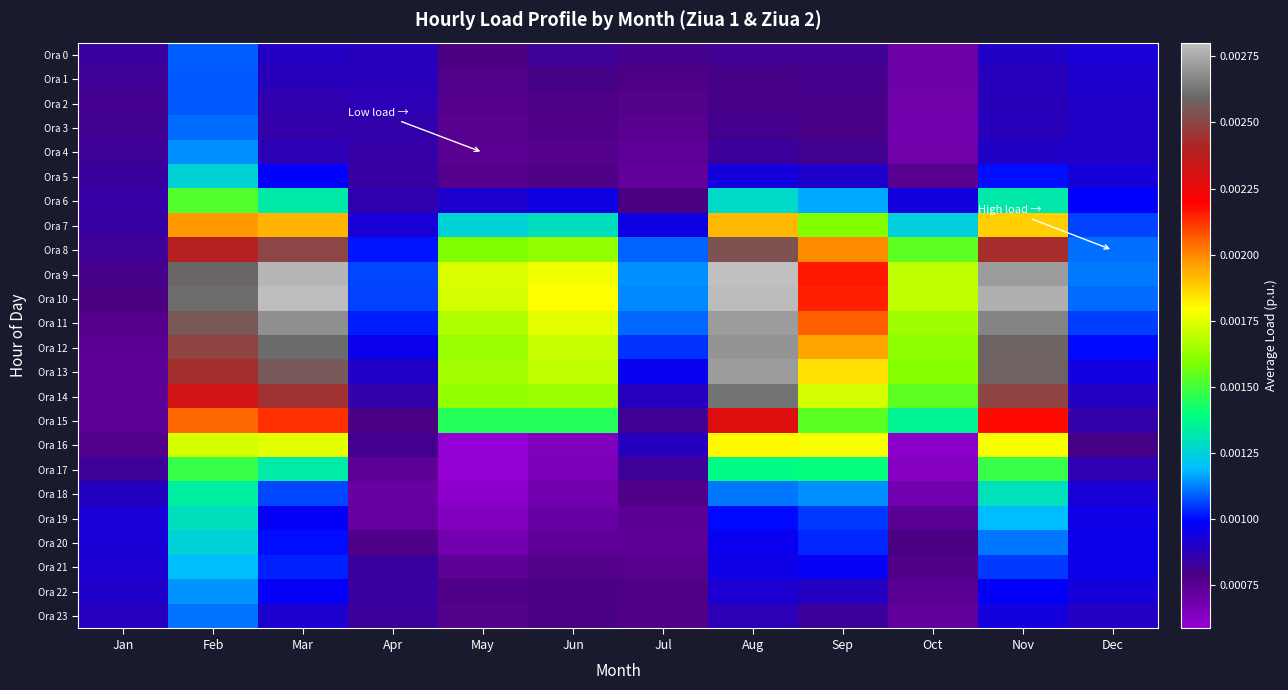

Reading left to right, extract all data points from this chart.

Ora 0: Jan=0.0	Feb=0.0	Mar=0.0	Apr=0.0	May=0.0	Jun=0.0	Jul=0.0	Aug=0.0	Sep=0.0	Oct=0.0	Nov=0.0	Dec=0.0
Ora 1: Jan=0.0	Feb=0.0	Mar=0.0	Apr=0.0	May=0.0	Jun=0.0	Jul=0.0	Aug=0.0	Sep=0.0	Oct=0.0	Nov=0.0	Dec=0.0
Ora 2: Jan=0.0	Feb=0.0	Mar=0.0	Apr=0.0	May=0.0	Jun=0.0	Jul=0.0	Aug=0.0	Sep=0.0	Oct=0.0	Nov=0.0	Dec=0.0
Ora 3: Jan=0.0	Feb=0.0	Mar=0.0	Apr=0.0	May=0.0	Jun=0.0	Jul=0.0	Aug=0.0	Sep=0.0	Oct=0.0	Nov=0.0	Dec=0.0
Ora 4: Jan=0.0	Feb=0.0	Mar=0.0	Apr=0.0	May=0.0	Jun=0.0	Jul=0.0	Aug=0.0	Sep=0.0	Oct=0.0	Nov=0.0	Dec=0.0
Ora 5: Jan=0.0	Feb=0.0	Mar=0.0	Apr=0.0	May=0.0	Jun=0.0	Jul=0.0	Aug=0.0	Sep=0.0	Oct=0.0	Nov=0.0	Dec=0.0
Ora 6: Jan=0.0	Feb=0.0	Mar=0.0	Apr=0.0	May=0.0	Jun=0.0	Jul=0.0	Aug=0.0	Sep=0.0	Oct=0.0	Nov=0.0	Dec=0.0
Ora 7: Jan=0.0	Feb=0.0	Mar=0.0	Apr=0.0	May=0.0	Jun=0.0	Jul=0.0	Aug=0.0	Sep=0.0	Oct=0.0	Nov=0.0	Dec=0.0
Ora 8: Jan=0.0	Feb=0.0	Mar=0.0	Apr=0.0	May=0.0	Jun=0.0	Jul=0.0	Aug=0.0	Sep=0.0	Oct=0.0	Nov=0.0	Dec=0.0
Ora 9: Jan=0.0	Feb=0.0	Mar=0.0	Apr=0.0	May=0.0	Jun=0.0	Jul=0.0	Aug=0.0	Sep=0.0	Oct=0.0	Nov=0.0	Dec=0.0
Ora 10: Jan=0.0	Feb=0.0	Mar=0.0	Apr=0.0	May=0.0	Jun=0.0	Jul=0.0	Aug=0.0	Sep=0.0	Oct=0.0	Nov=0.0	Dec=0.0
Ora 11: Jan=0.0	Feb=0.0	Mar=0.0	Apr=0.0	May=0.0	Jun=0.0	Jul=0.0	Aug=0.0	Sep=0.0	Oct=0.0	Nov=0.0	Dec=0.0
Ora 12: Jan=0.0	Feb=0.0	Mar=0.0	Apr=0.0	May=0.0	Jun=0.0	Jul=0.0	Aug=0.0	Sep=0.0	Oct=0.0	Nov=0.0	Dec=0.0
Ora 13: Jan=0.0	Feb=0.0	Mar=0.0	Apr=0.0	May=0.0	Jun=0.0	Jul=0.0	Aug=0.0	Sep=0.0	Oct=0.0	Nov=0.0	Dec=0.0
Ora 14: Jan=0.0	Feb=0.0	Mar=0.0	Apr=0.0	May=0.0	Jun=0.0	Jul=0.0	Aug=0.0	Sep=0.0	Oct=0.0	Nov=0.0	Dec=0.0
Ora 15: Jan=0.0	Feb=0.0	Mar=0.0	Apr=0.0	May=0.0	Jun=0.0	Jul=0.0	Aug=0.0	Sep=0.0	Oct=0.0	Nov=0.0	Dec=0.0
Ora 16: Jan=0.0	Feb=0.0	Mar=0.0	Apr=0.0	May=0.0	Jun=0.0	Jul=0.0	Aug=0.0	Sep=0.0	Oct=0.0	Nov=0.0	Dec=0.0
Ora 17: Jan=0.0	Feb=0.0	Mar=0.0	Apr=0.0	May=0.0	Jun=0.0	Jul=0.0	Aug=0.0	Sep=0.0	Oct=0.0	Nov=0.0	Dec=0.0
Ora 18: Jan=0.0	Feb=0.0	Mar=0.0	Apr=0.0	May=0.0	Jun=0.0	Jul=0.0	Aug=0.0	Sep=0.0	Oct=0.0	Nov=0.0	Dec=0.0
Ora 19: Jan=0.0	Feb=0.0	Mar=0.0	Apr=0.0	May=0.0	Jun=0.0	Jul=0.0	Aug=0.0	Sep=0.0	Oct=0.0	Nov=0.0	Dec=0.0
Ora 20: Jan=0.0	Feb=0.0	Mar=0.0	Apr=0.0	May=0.0	Jun=0.0	Jul=0.0	Aug=0.0	Sep=0.0	Oct=0.0	Nov=0.0	Dec=0.0
Ora 21: Jan=0.0	Feb=0.0	Mar=0.0	Apr=0.0	May=0.0	Jun=0.0	Jul=0.0	Aug=0.0	Sep=0.0	Oct=0.0	Nov=0.0	Dec=0.0
Ora 22: Jan=0.0	Feb=0.0	Mar=0.0	Apr=0.0	May=0.0	Jun=0.0	Jul=0.0	Aug=0.0	Sep=0.0	Oct=0.0	Nov=0.0	Dec=0.0
Ora 23: Jan=0.0	Feb=0.0	Mar=0.0	Apr=0.0	May=0.0	Jun=0.0	Jul=0.0	Aug=0.0	Sep=0.0	Oct=0.0	Nov=0.0	Dec=0.0